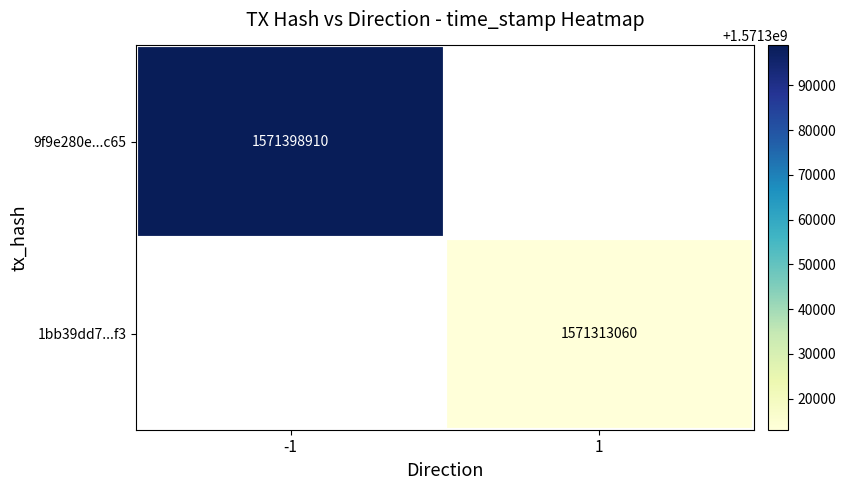

How many series are shown in this chart?

2